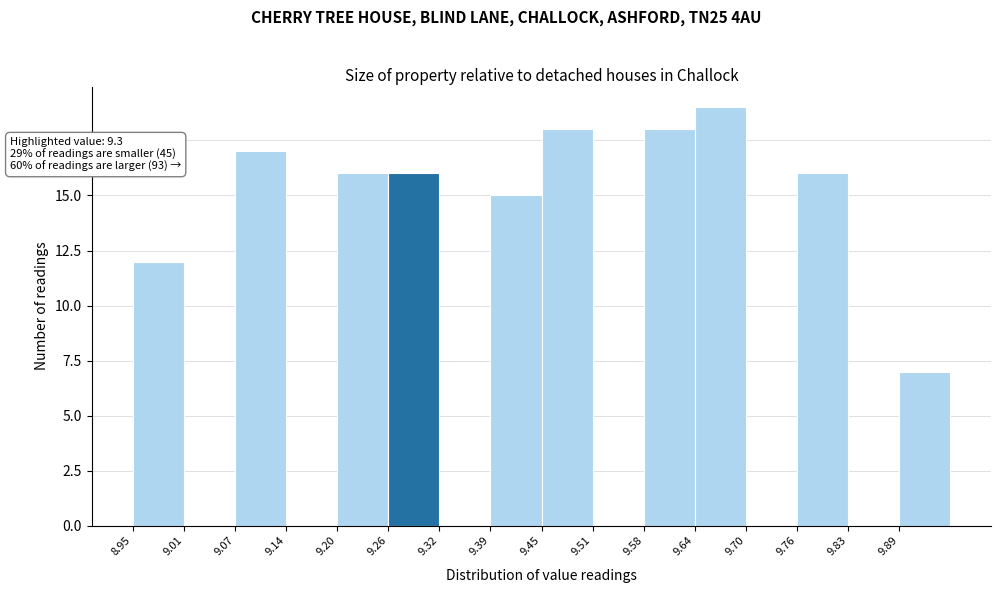

Which range on the x-axis has the tallest bar?

9.64 to 9.70